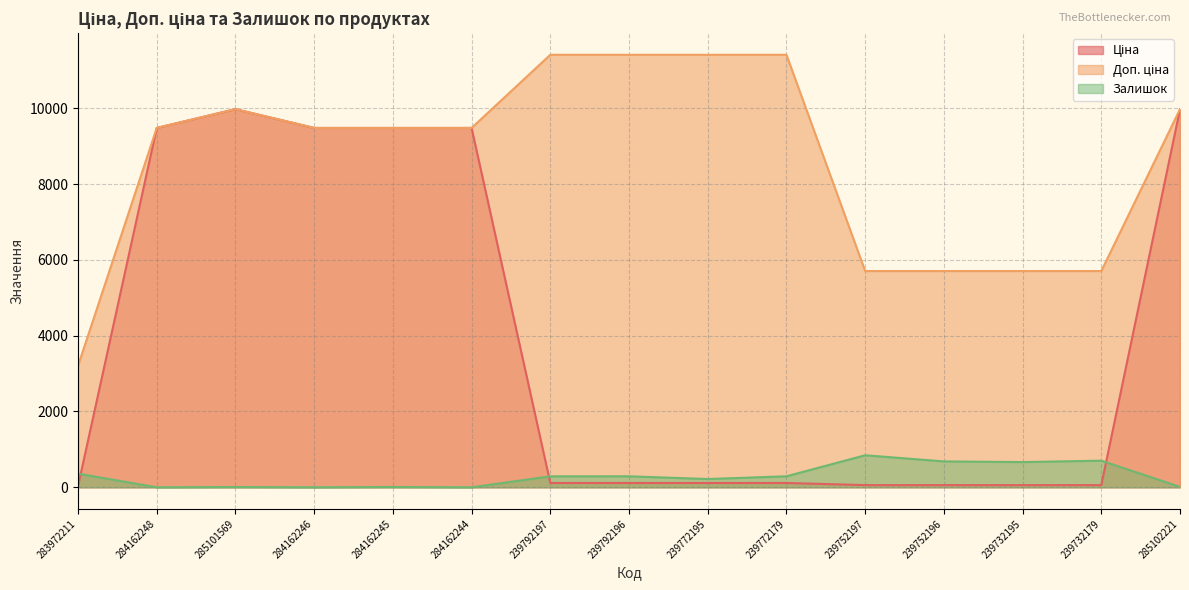

Between 239792196 and 285102221, which series saw the biggest shift?

Ціна